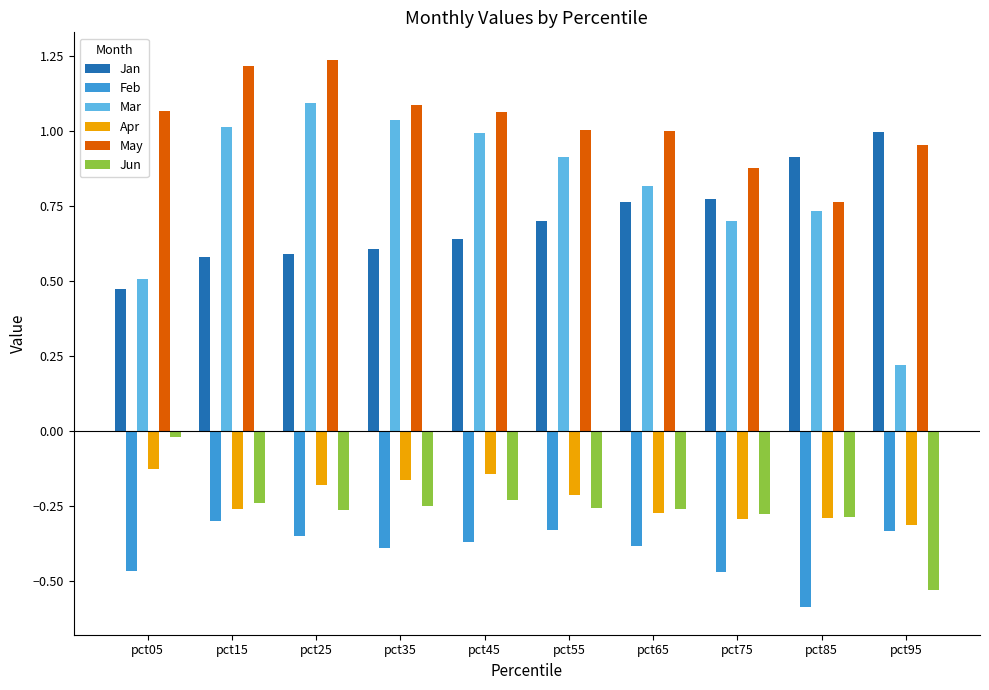

How many bars are there in each group?

6